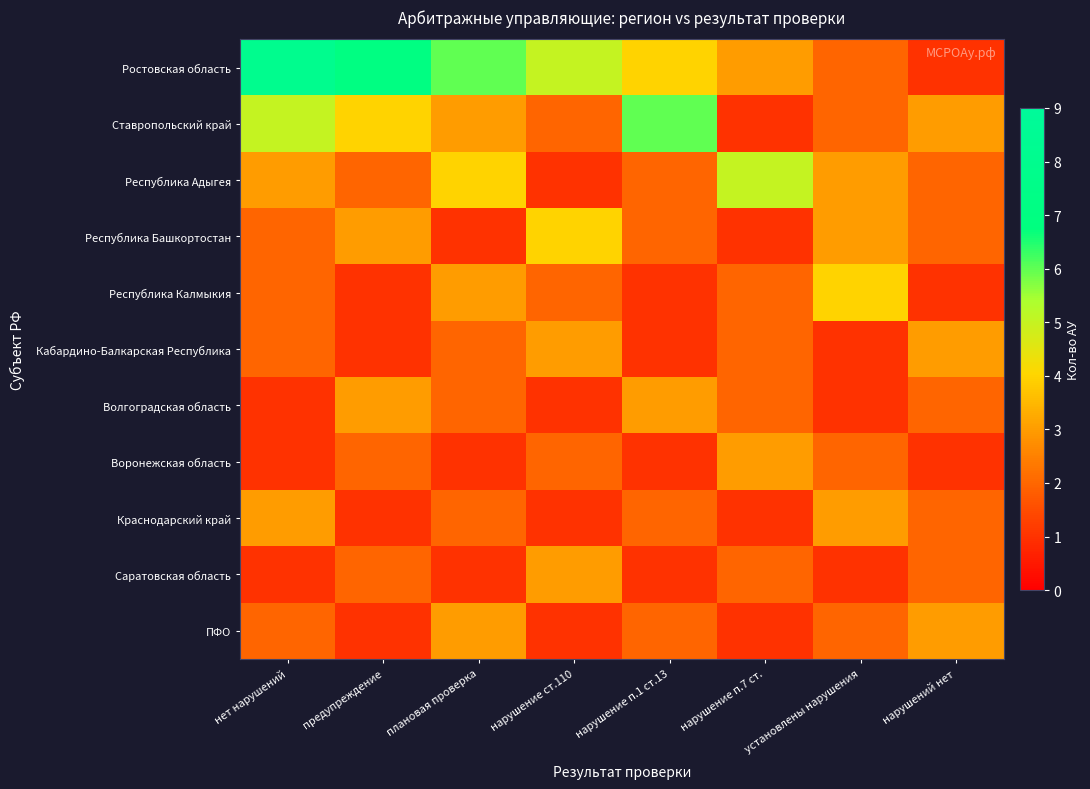

At which category does the chart reach its peak across all series?

нет нарушений